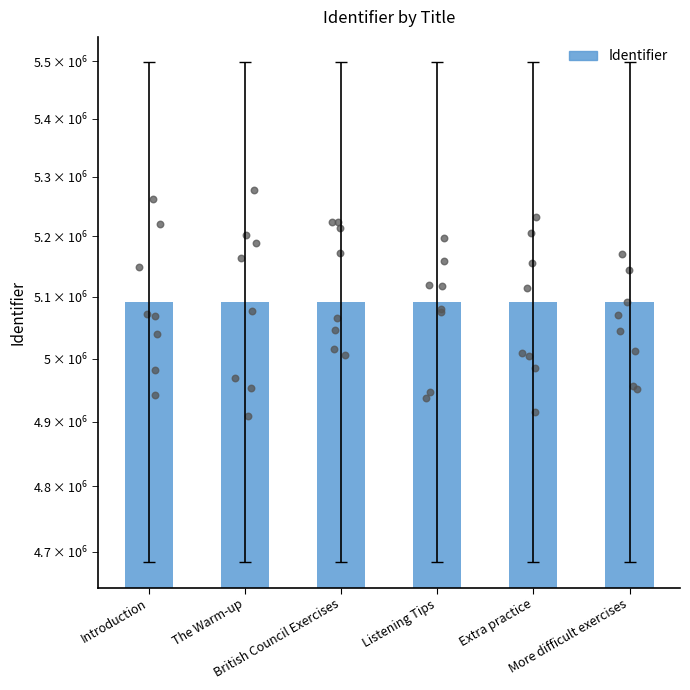

Approximately how many times larger is the value at More difficult exercises compared to Introduction?

1.0